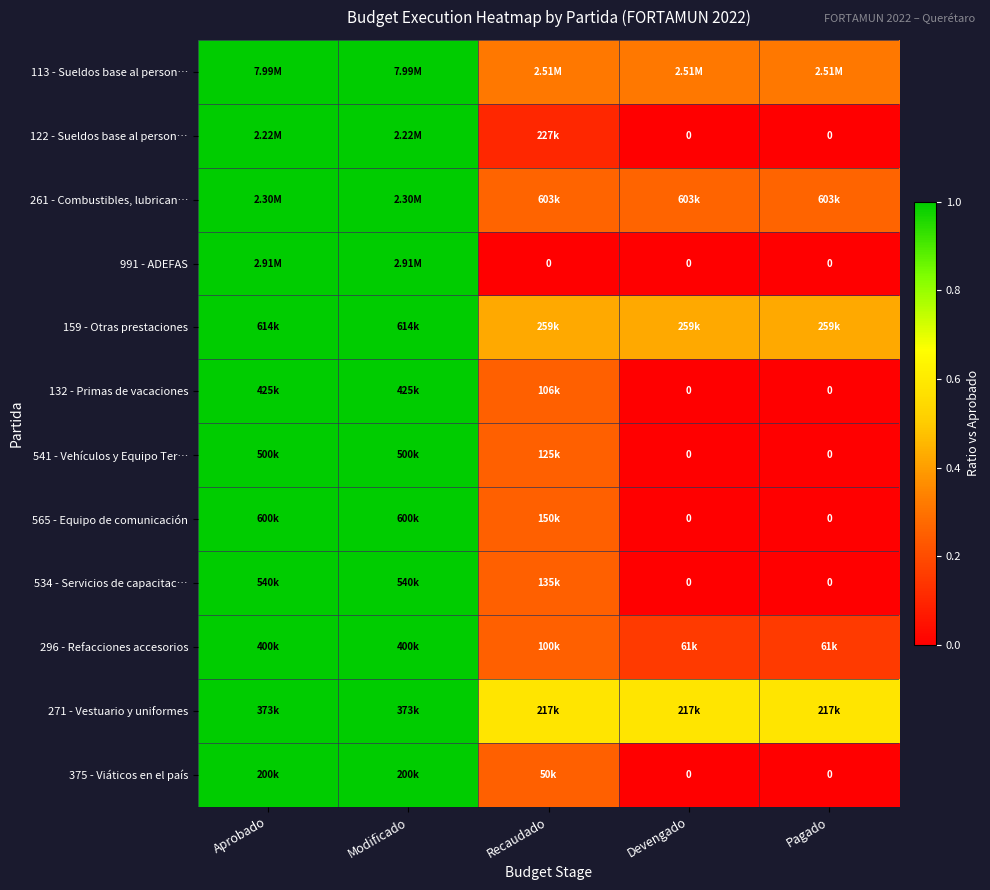

Is the value of 375 - Viáticos en el país at Aprobado greater than the value of 132 - Primas de vacaciones at Modificado?

No